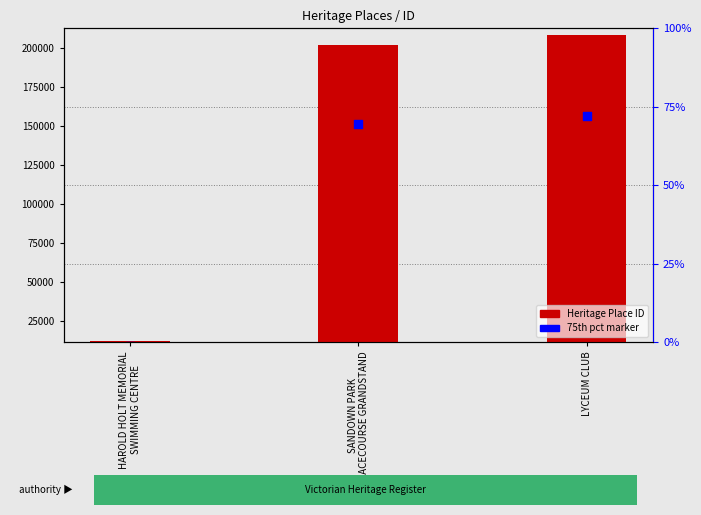

Which series reaches the maximum Y coordinate?

Heritage Place ID